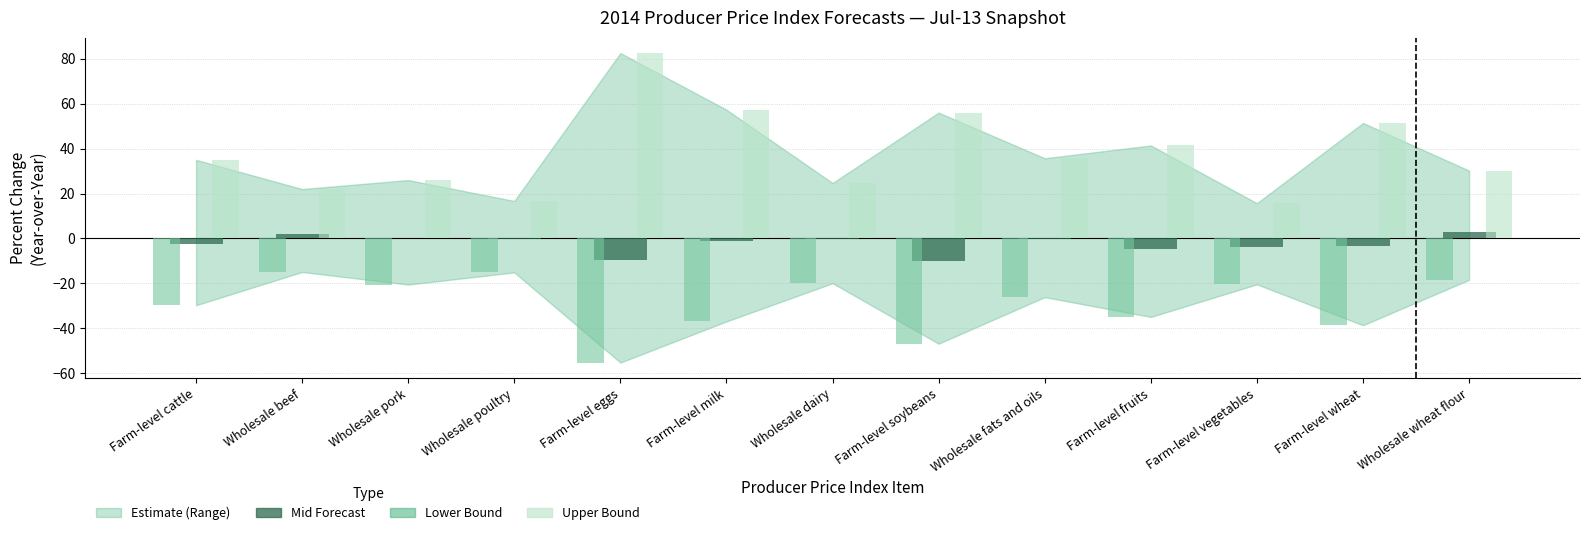

How many data points does each series have?

13